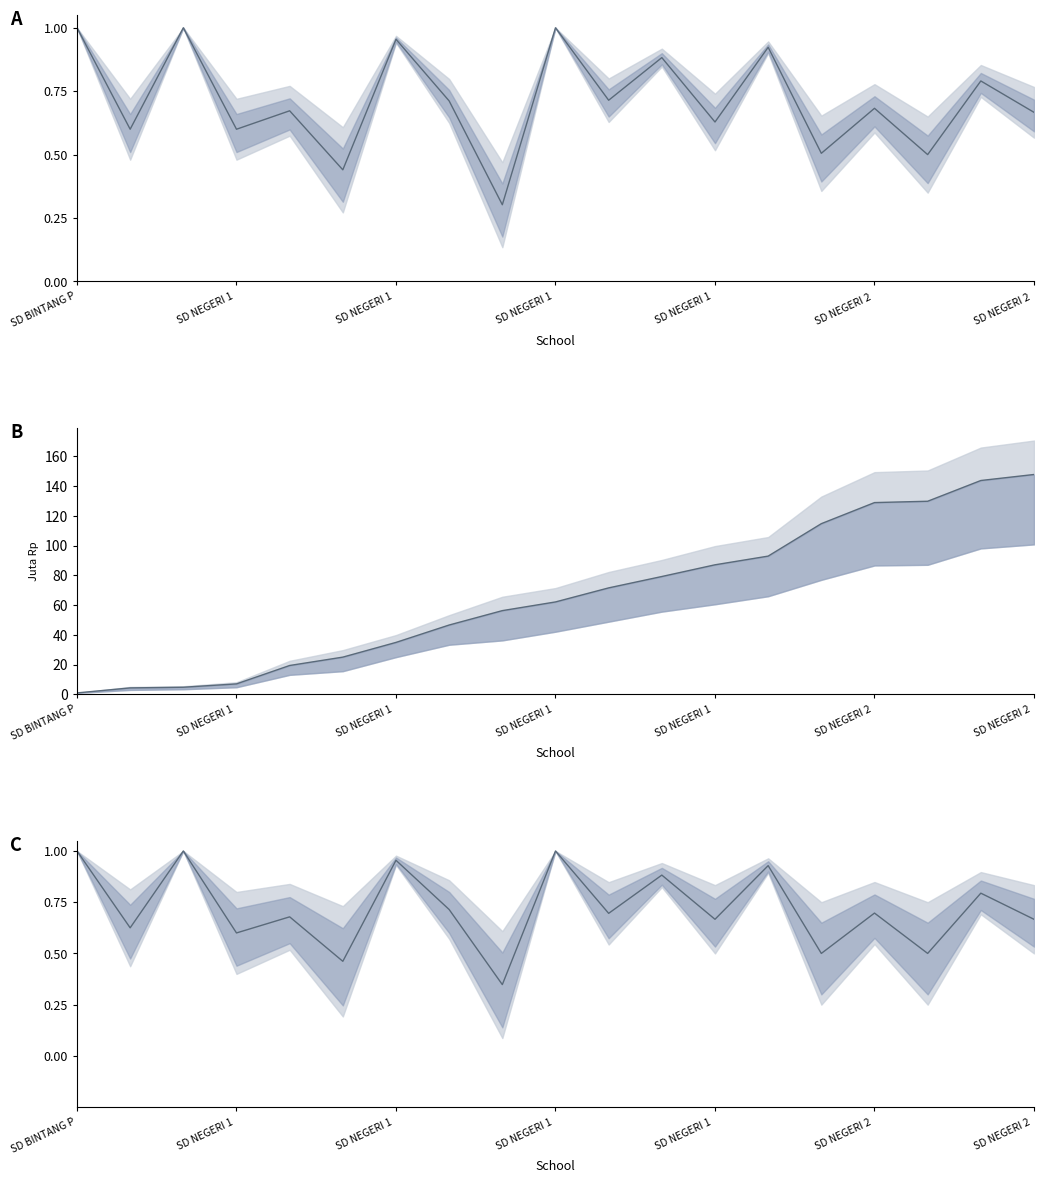

Count the number of data series in this chart.

3